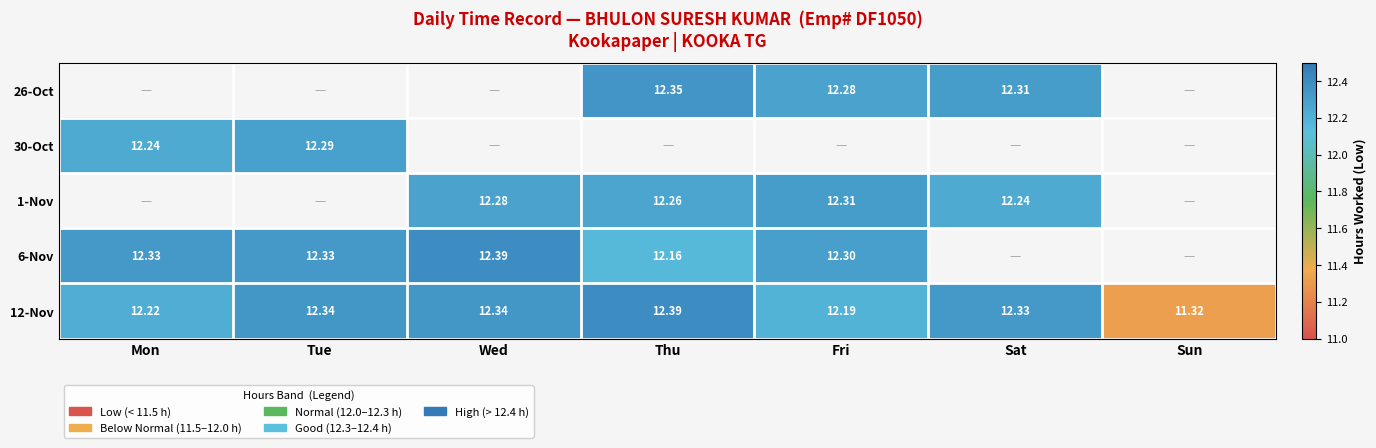

Is the value of 30-Oct at Mon greater than the value of 6-Nov at Mon?

No